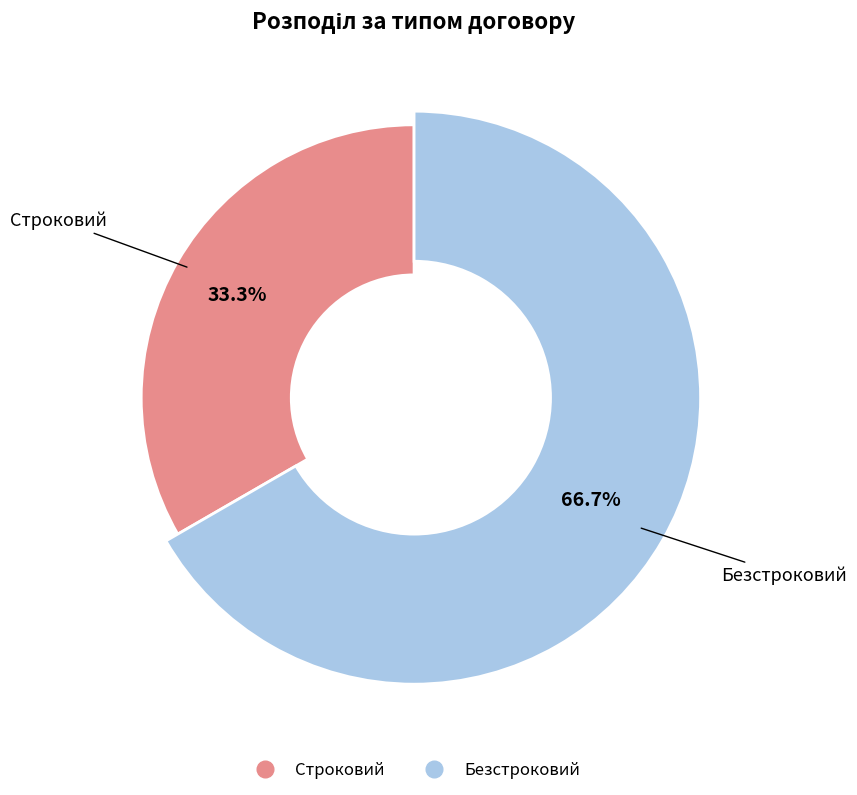

What is the change in value from Строковий to Безстроковий?

+1